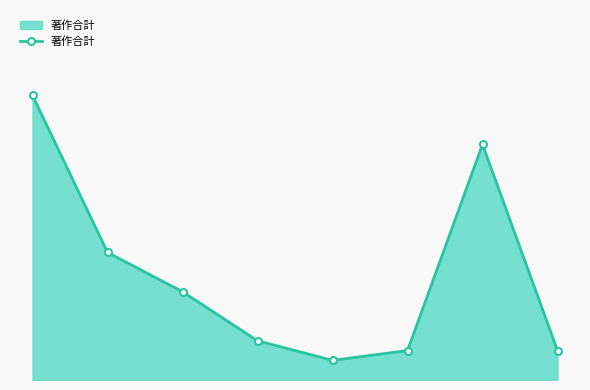

Reading left to right, what are all the values shown in this chart?

29	13	9	4	2	3	24	3